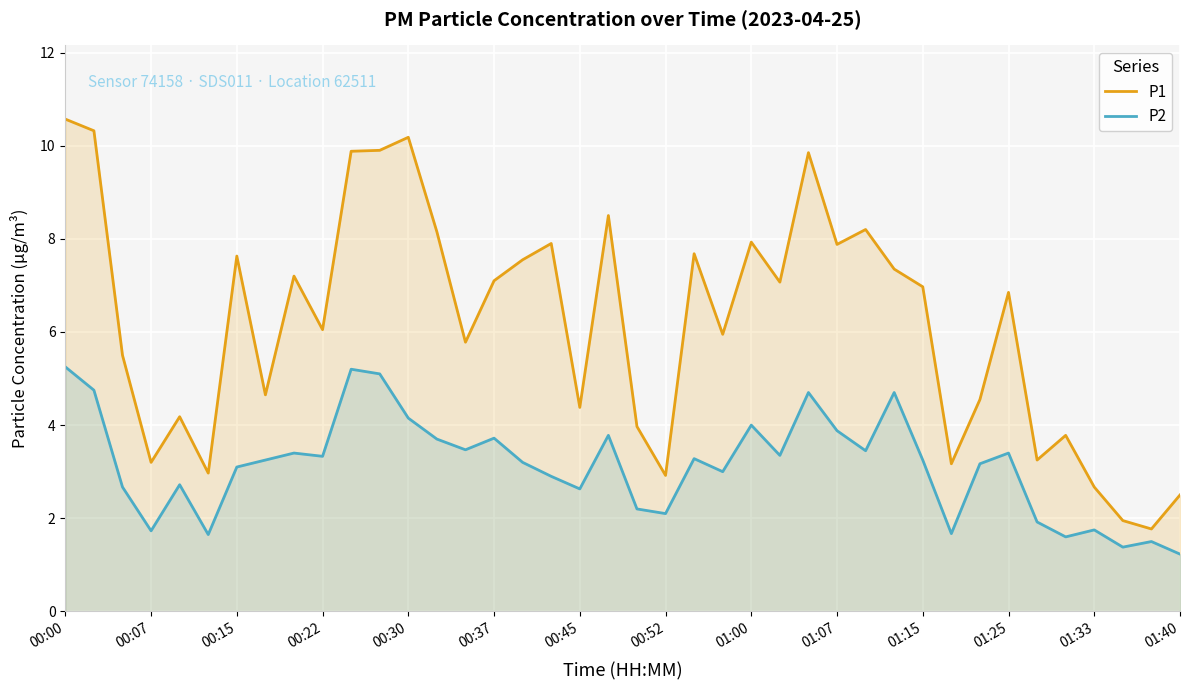

Which series has the largest total across all categories?

P1